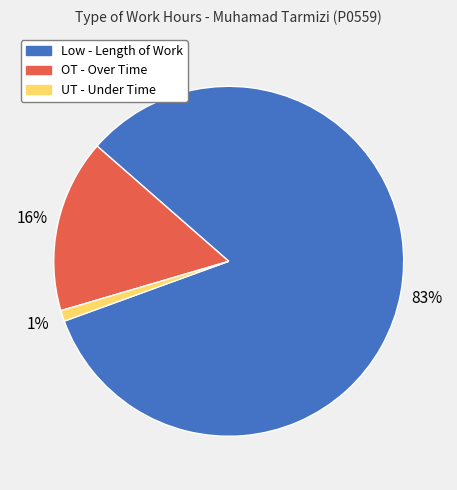

To the nearest percent, what is the difference between the largest and smallest slice percentages?

82%